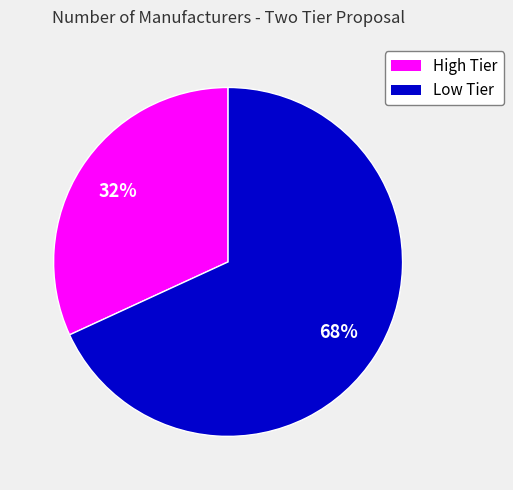

How many slices are in this pie chart?

2